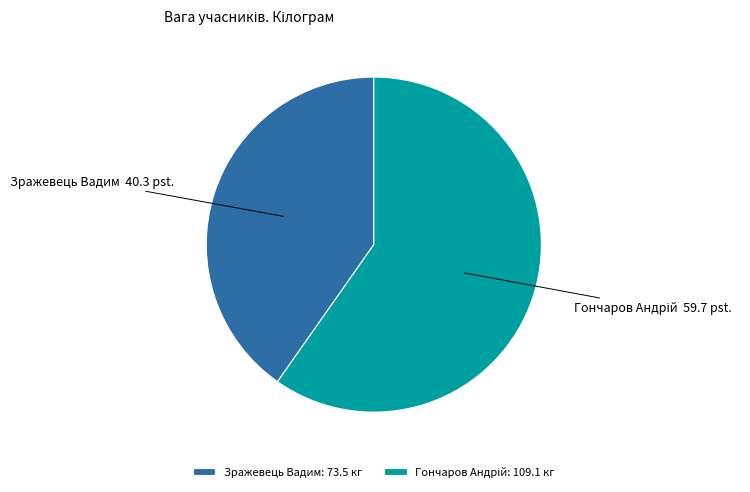

Does any single category account for the majority?

Yes